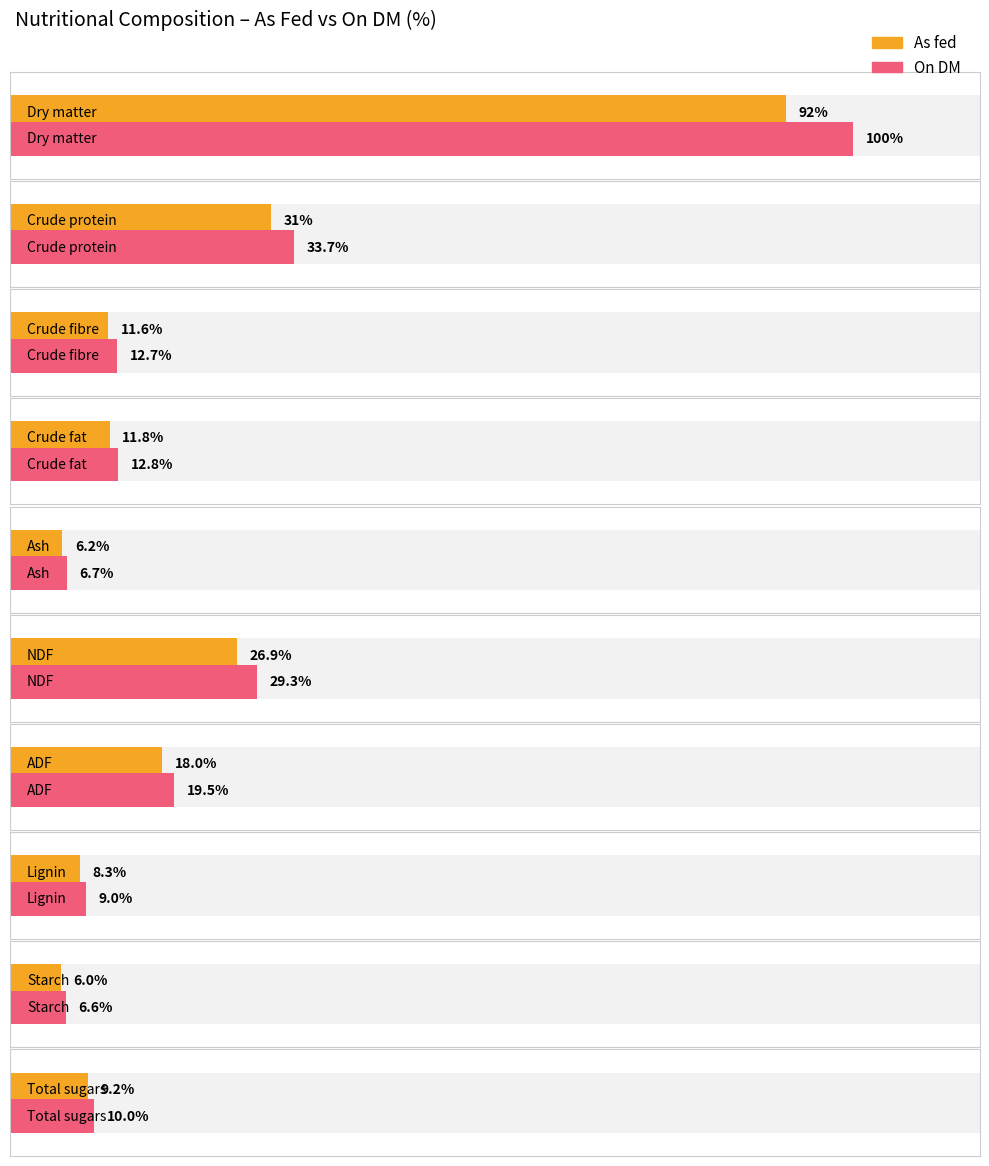

Reading left to right, extract all data points from this chart.

As fed: Dry matter=92.0	Crude protein=31.0	Crude fibre=11.6	Crude fat=11.8	Ash=6.2	NDF=26.9	ADF=18.0	Lignin=8.3	Starch=6.0	Total sugars=9.2
On DM: Dry matter=100.0	Crude protein=33.7	Crude fibre=12.7	Crude fat=12.8	Ash=6.7	NDF=29.3	ADF=19.5	Lignin=9.0	Starch=6.6	Total sugars=10.0